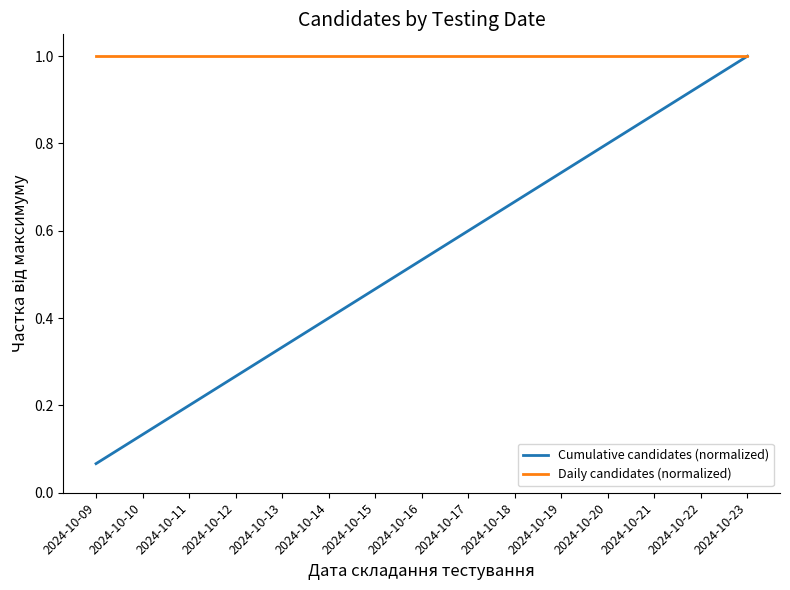

True or false: Cumulative candidates (normalized) has a value of 1.3 at 2024-10-21.

False